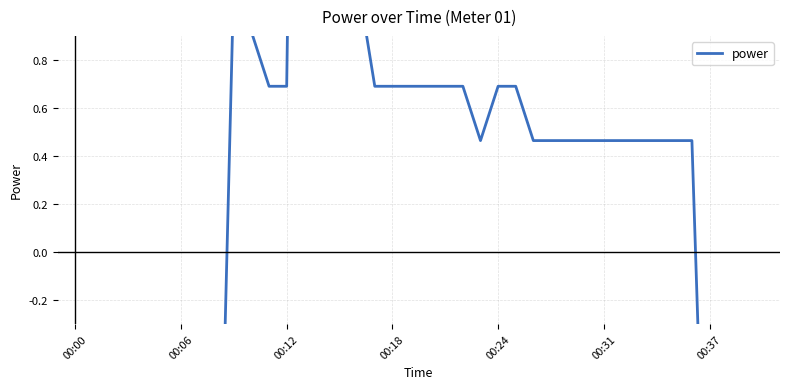

What is the value of the 39th point from the left?

-1.8